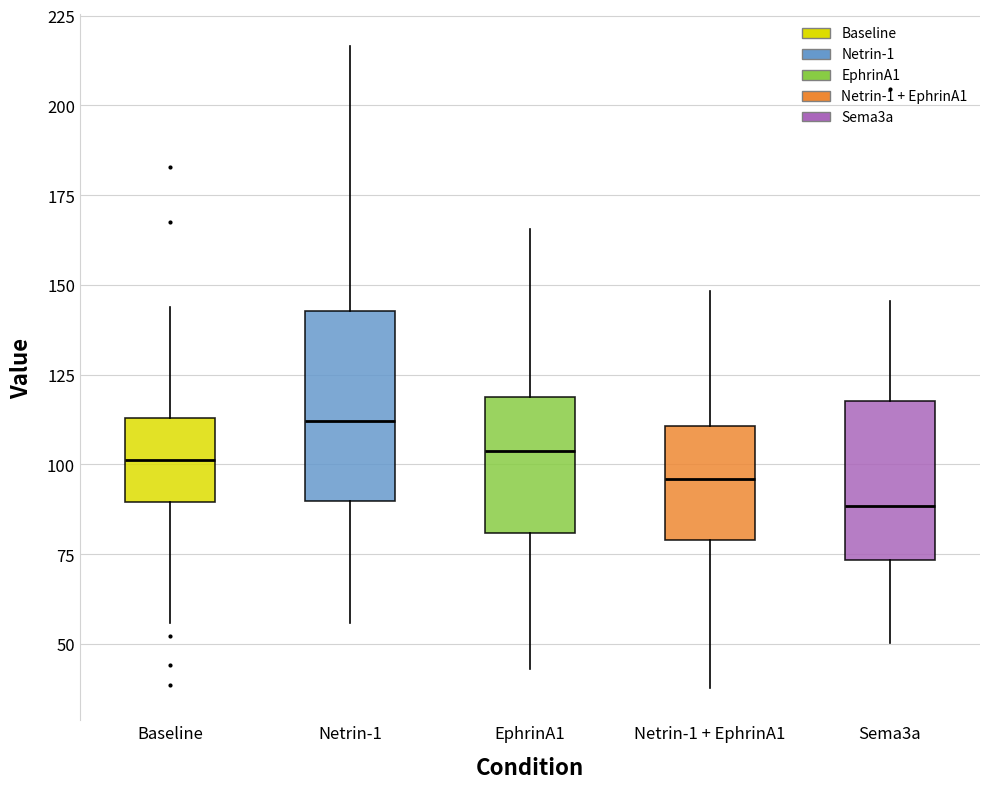

Reading left to right, transcribe this box plot: for each box, give where its median line is, the range the box spans, and where its two whiskers end, as read against the y-axis. The values are not printed on the chart, so give them approximately, as read against the axis.

Baseline: median 100, box 90 to 115, whiskers 55 to 145
Netrin-1: median 110, box 90 to 145, whiskers 55 to 215
EphrinA1: median 105, box 80 to 120, whiskers 45 to 165
Netrin-1 + EphrinA1: median 95, box 80 to 110, whiskers 40 to 150
Sema3a: median 90, box 75 to 120, whiskers 50 to 145